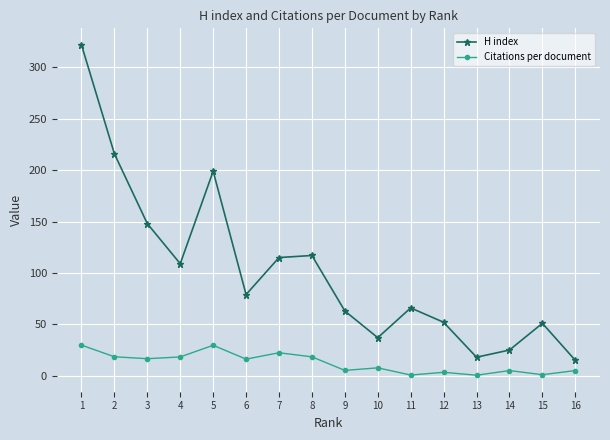

What are all the series names shown in the legend?

H index, Citations per document